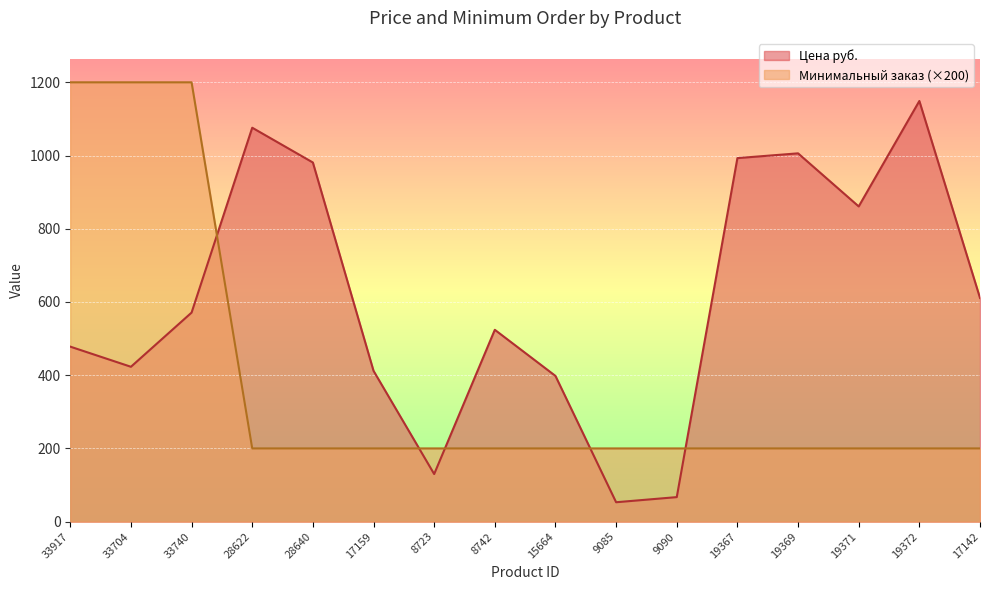

Rank the series by their average value, from lowest to highest.

Минимальный заказ (×200), Цена руб.